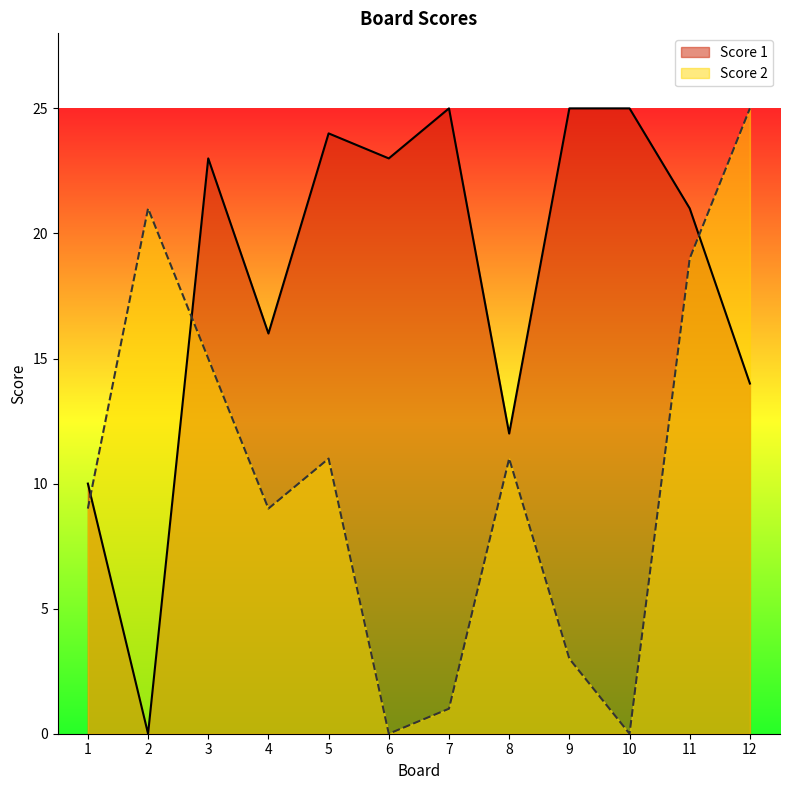

What is the difference between the maximum and minimum values in the Score 1 series?

25